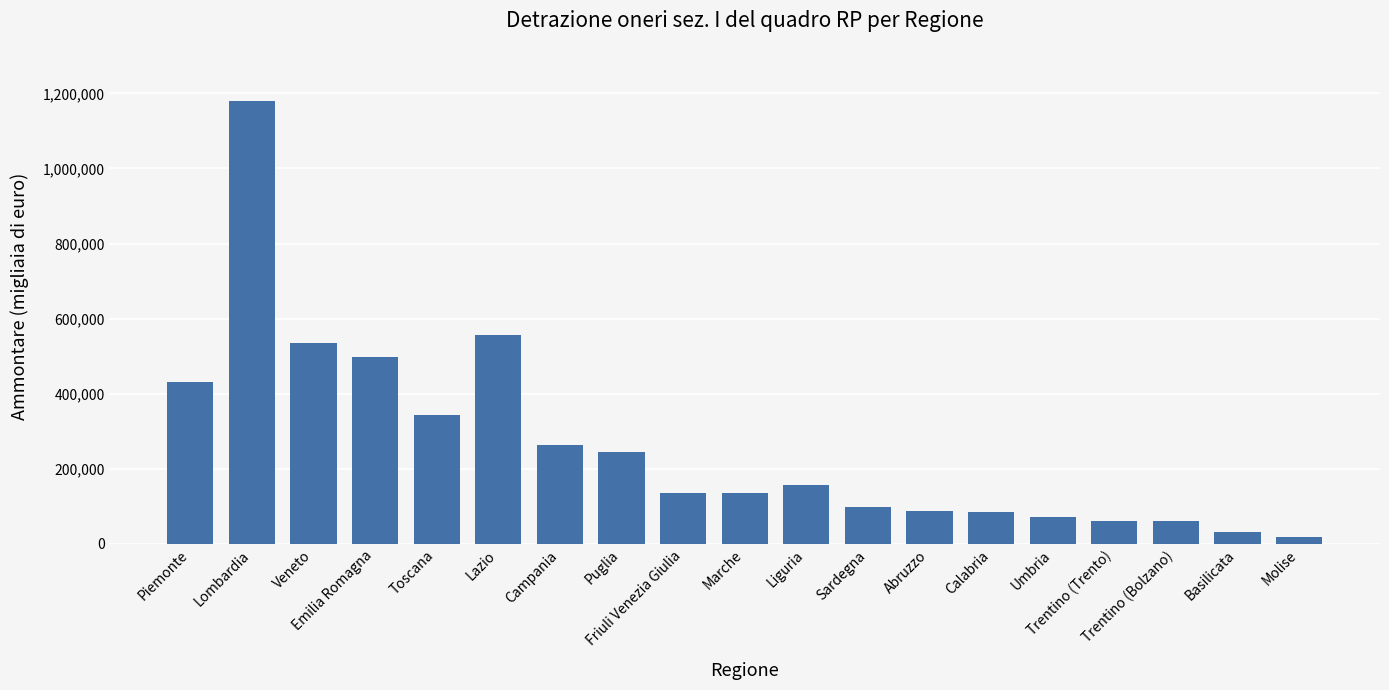

At which label is the value closest to 598785?

Lazio